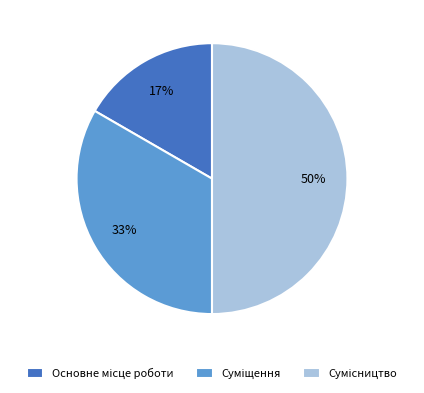

To the nearest percent, what is the average slice percentage?

33%